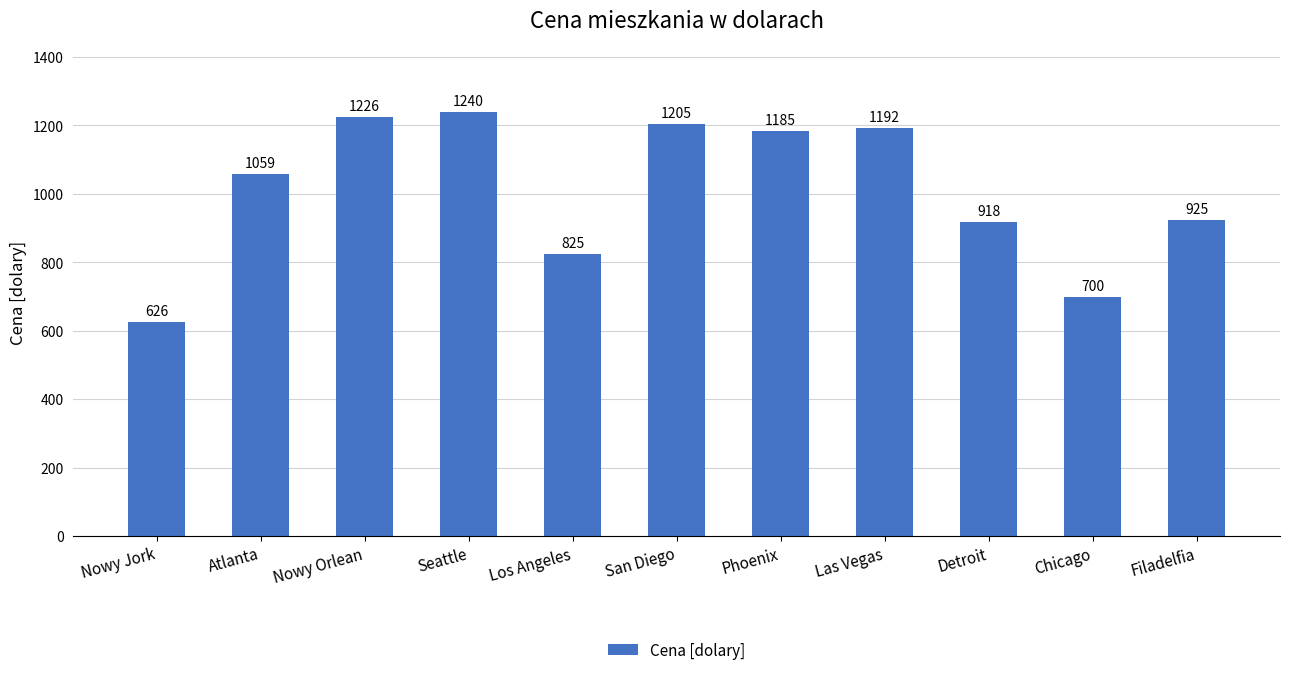

Does the chart contain any negative values?

No